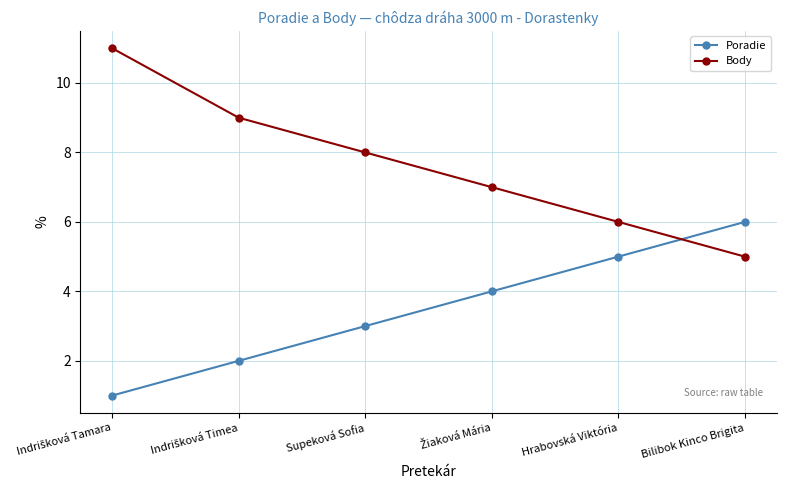

At which label is Poradie closest to 3?

Supeková Sofia